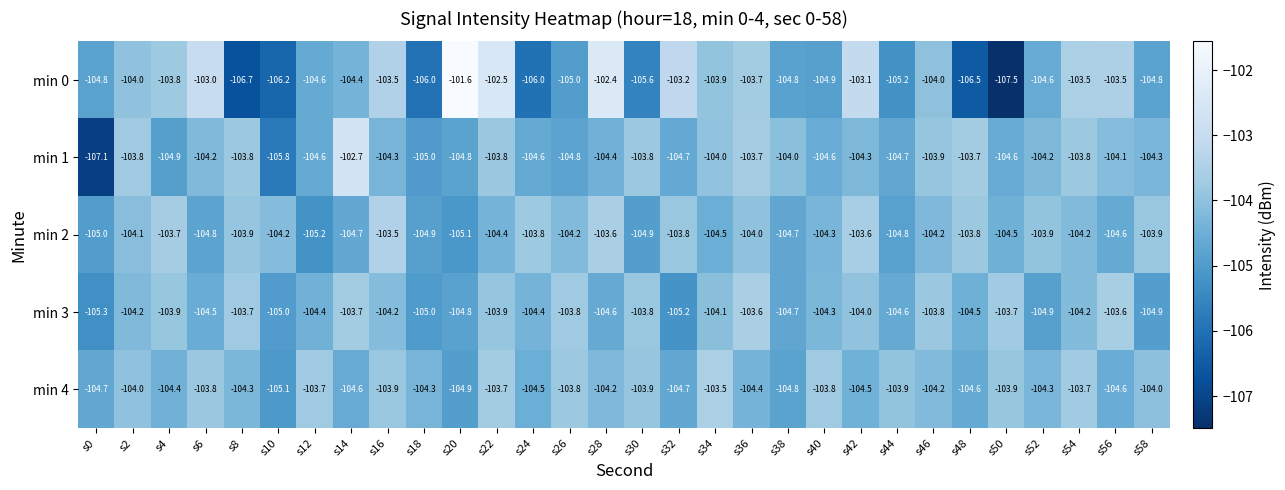

Where does the min 2 series first go above -104?

s4